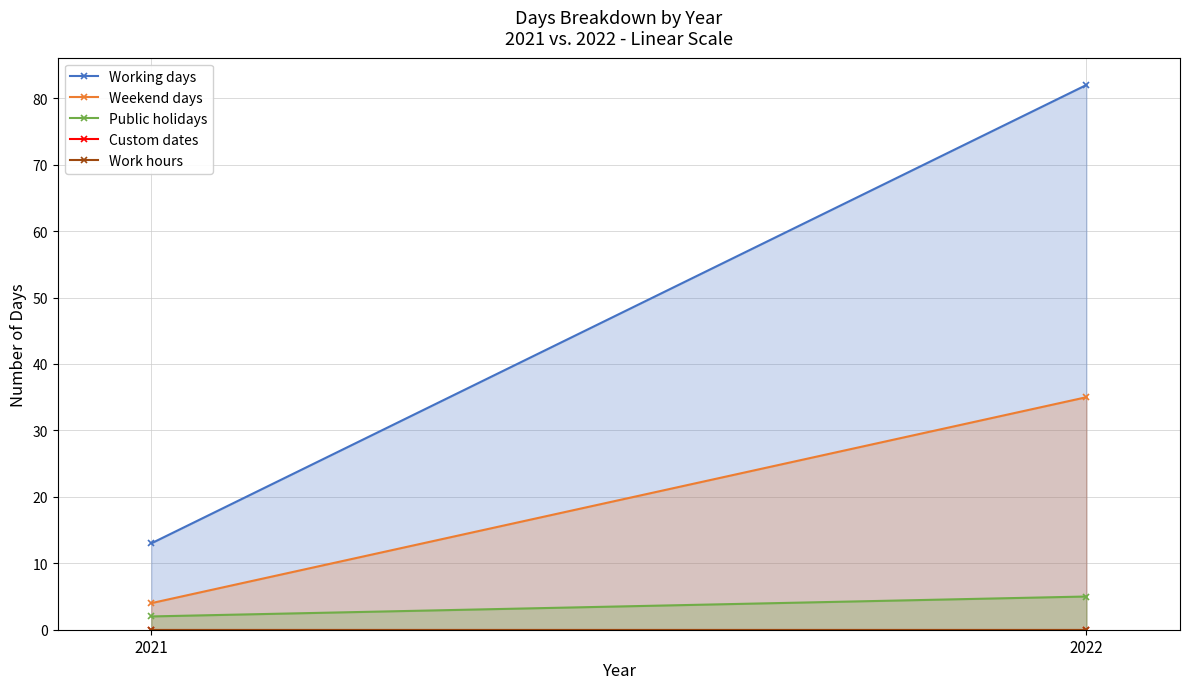

What is the difference between the maximum and minimum values in the Public holidays series?

3